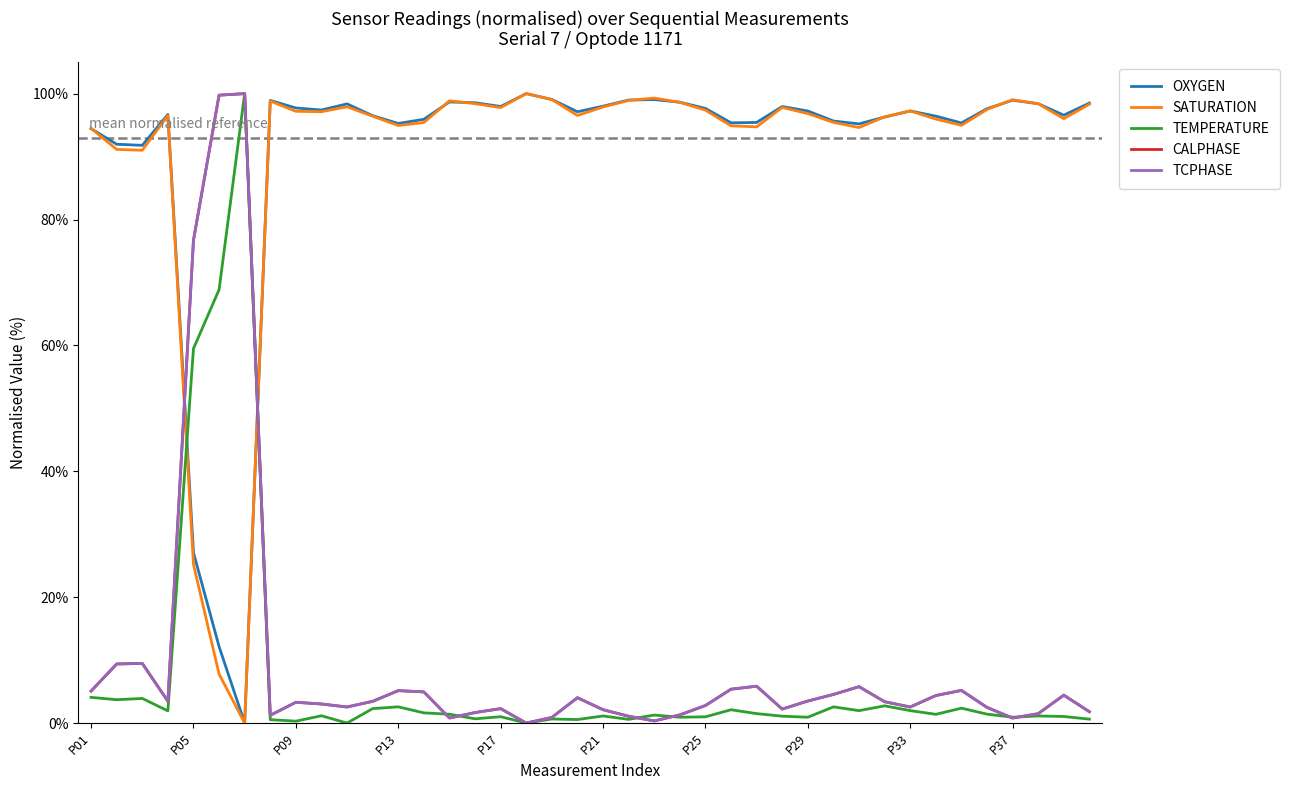

What is the maximum value shown in the chart?

100.0